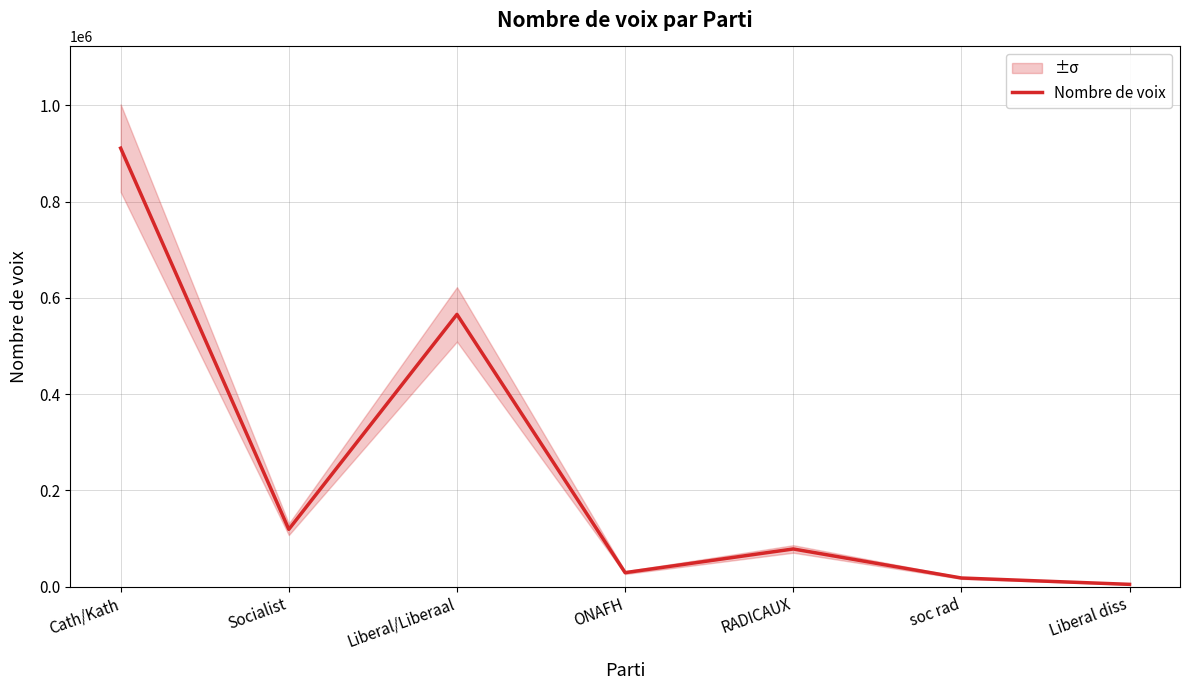

How many lines are shown in the chart?

1